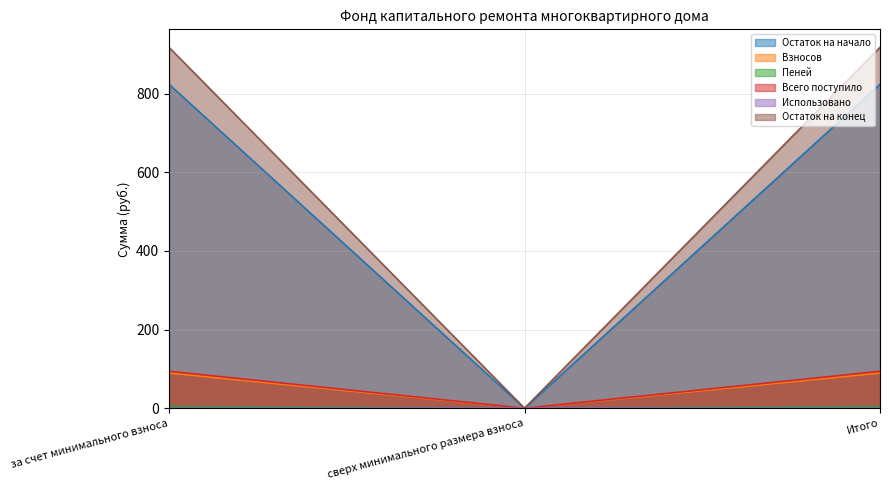

Reading left to right, list all the values displayed in this chart.

Остаток на начало: 823.5	0.0	823.5
Взносов: 93.9	0.0	93.9
Пеней: 4.5	0.0	4.5
Всего поступило: 89.5	0.0	89.5
Остаток на конец: 917.4	0.0	917.4